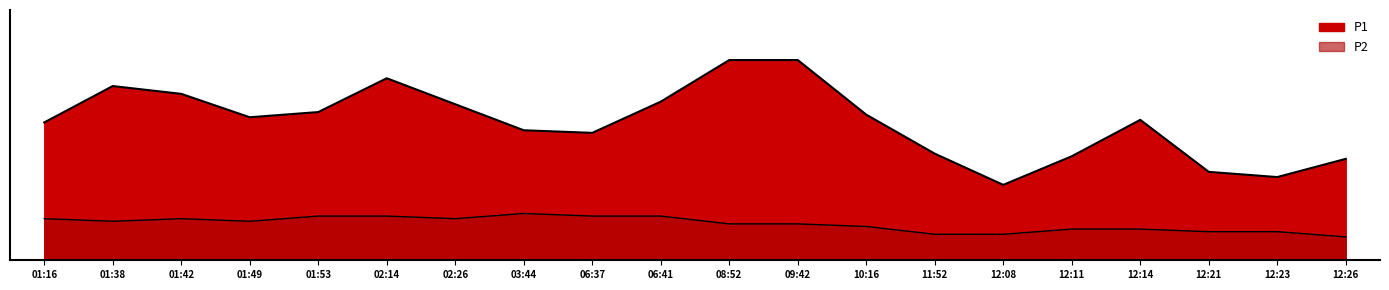

What are all the series names shown in the legend?

P1, P2